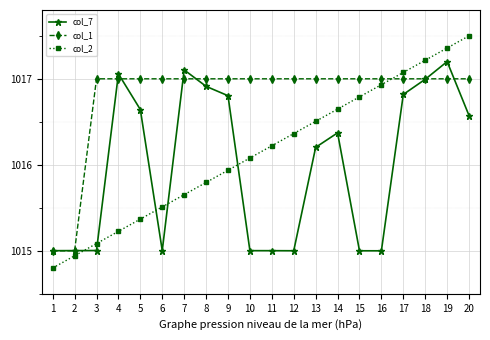

Does the chart have visible grid lines?

Yes